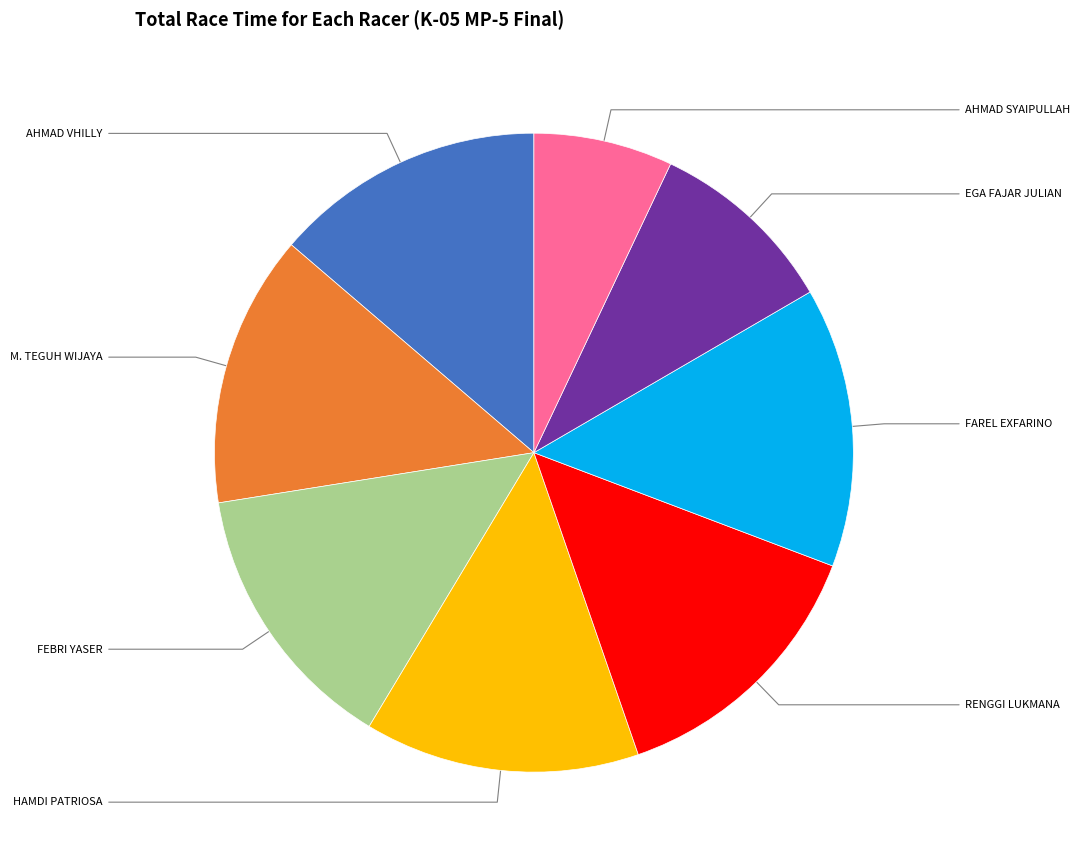

How many slices are in this pie chart?

8